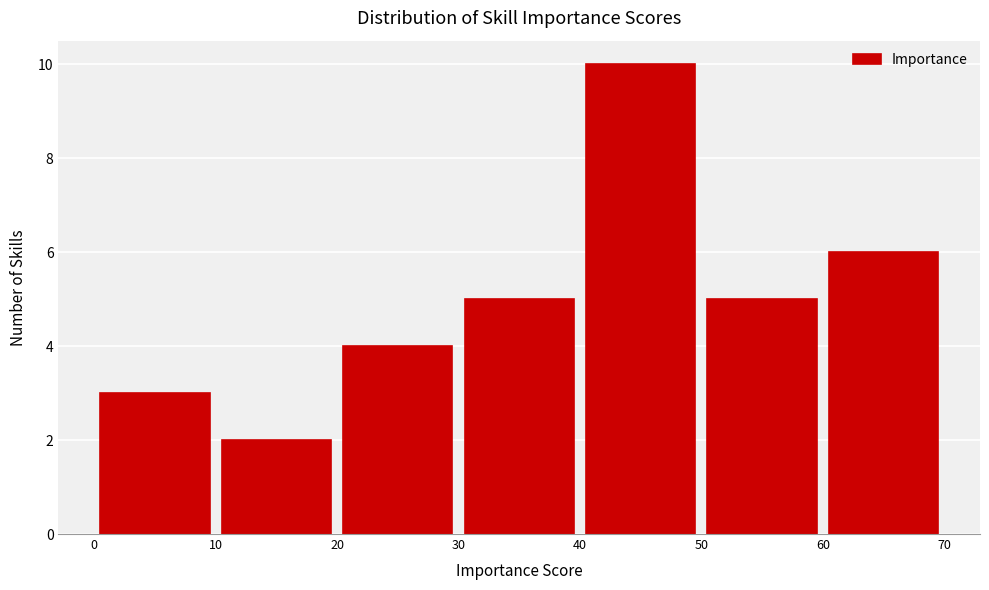

Over which range of the x-axis is the bar tallest?

40 to 50